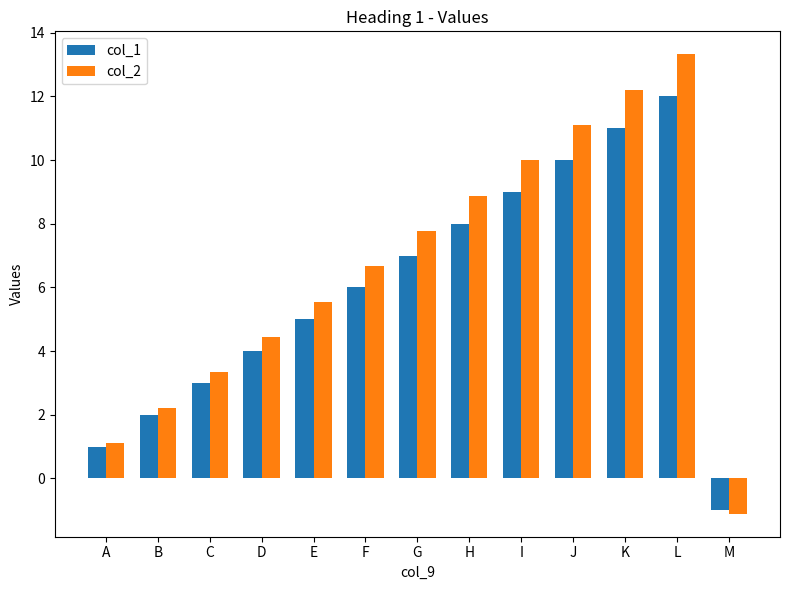

List the series in order of their peak value, lowest first.

col_1, col_2